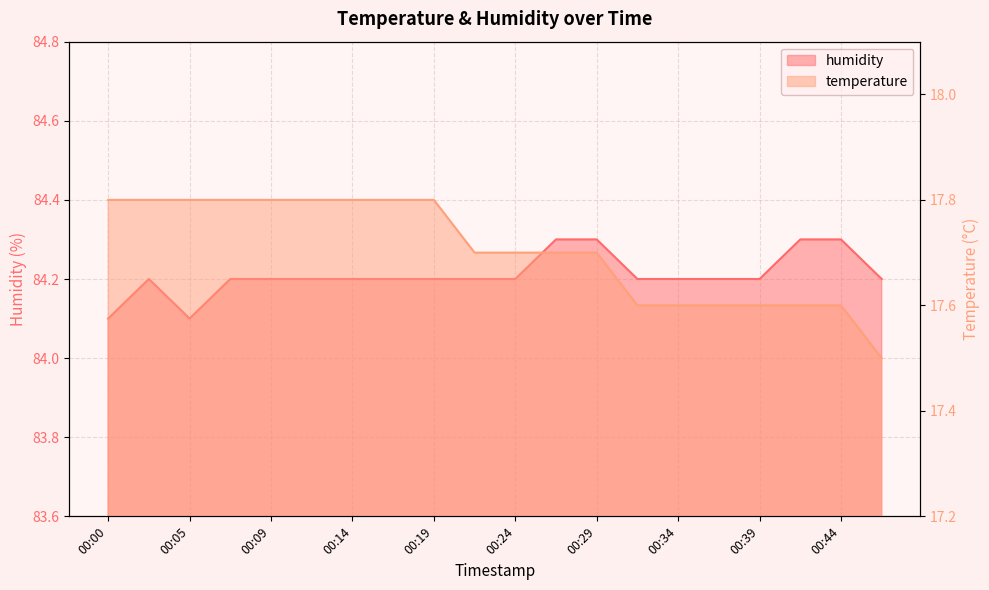

Reading left to right, transcribe all the data shown in this chart.

temperature: 17.8	17.8	17.8	17.8	17.8	17.8	17.8	17.8	17.8	17.7	17.7	17.7	17.7	17.6	17.6	17.6	17.6	17.6	17.6	17.5
humidity: 84.1	84.2	84.1	84.2	84.2	84.2	84.2	84.2	84.2	84.2	84.2	84.3	84.3	84.2	84.2	84.2	84.2	84.3	84.3	84.2